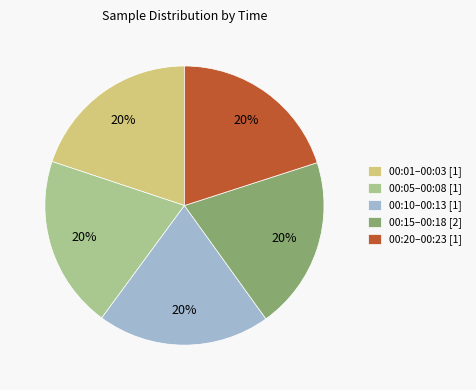

What percentage is the 00:01–00:03 [1] slice, to the nearest percent?

20%